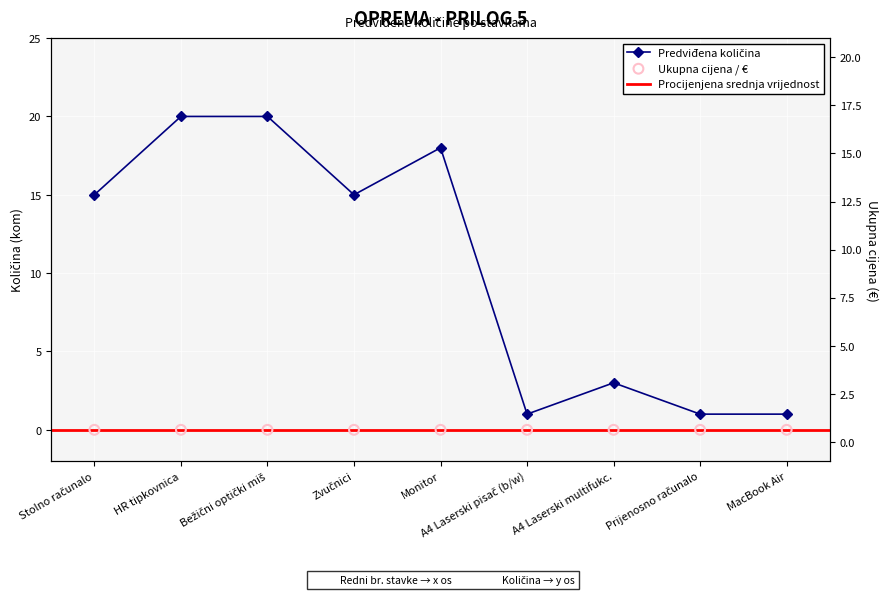

What is the change in value from Stolno računalo to A4 Laserski multifukc.?

-12